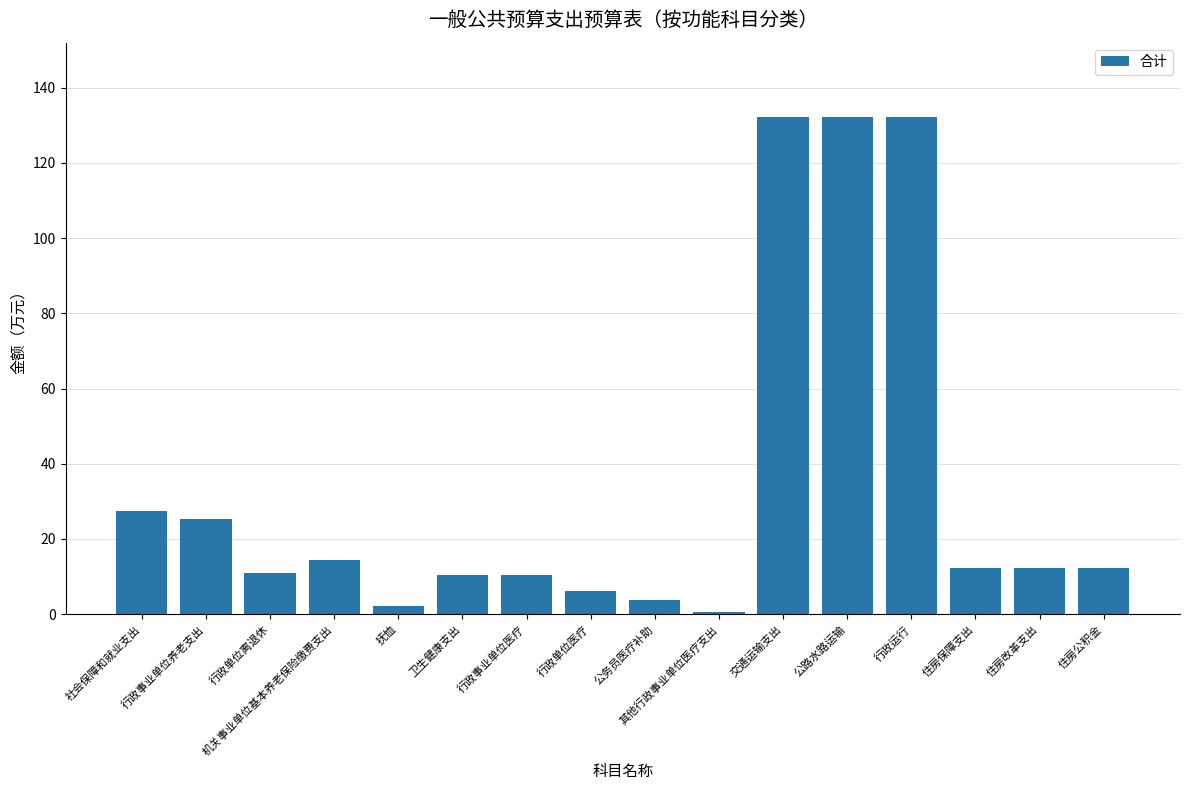

What is the value of the 9th bar from the left?

3.9